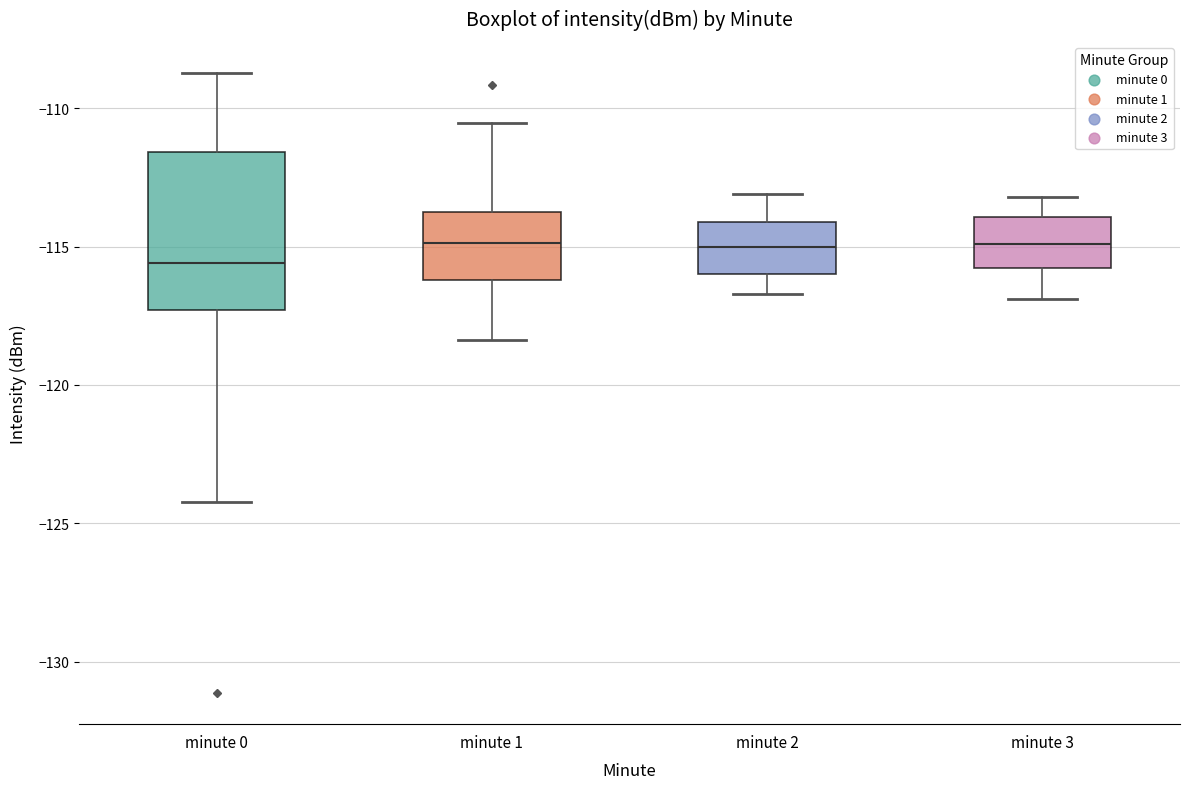

Reading left to right, transcribe this box plot: for each box, give where its median line is, the range the box spans, and where its two whiskers end, as read against the y-axis. The values are not printed on the chart, so give them approximately, as read against the axis.

minute 0: median -115.5, box -117.5 to -111.5, whiskers -124.0 to -108.5
minute 1: median -115.0, box -116.0 to -113.5, whiskers -118.5 to -110.5
minute 2: median -115.0, box -116.0 to -114.0, whiskers -116.5 to -113.0
minute 3: median -115.0, box -116.0 to -114.0, whiskers -117.0 to -113.0